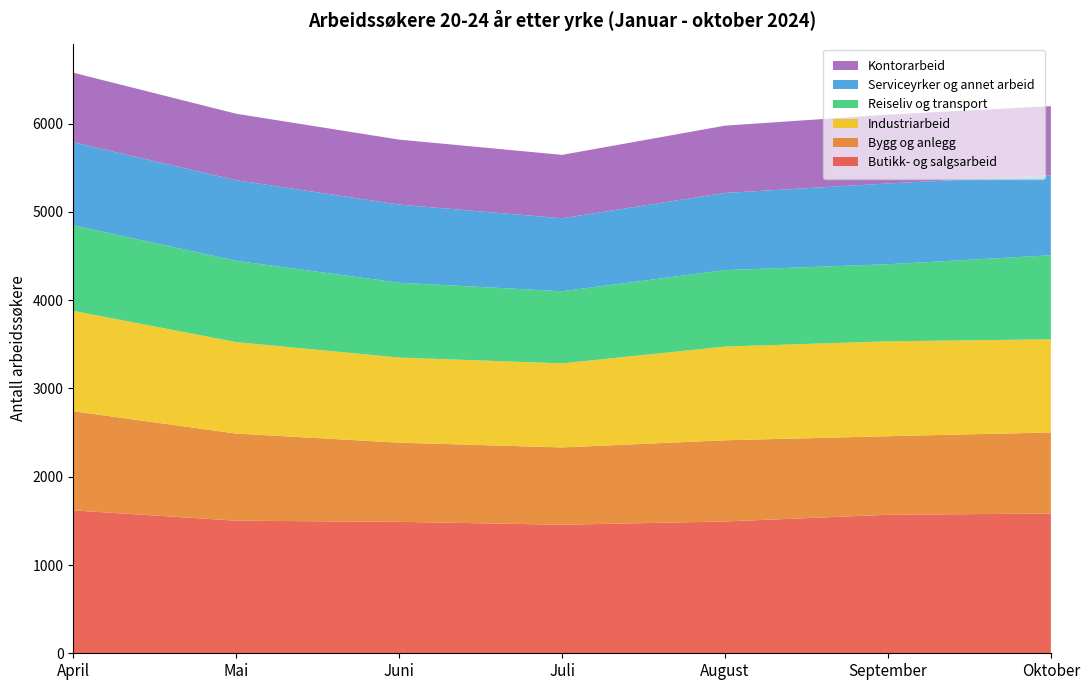

Reading right to left, list all the values displayed in this chart.

Butikk- og salgsarbeid: 1583	1569	1493	1456	1489	1502	1619
Bygg og anlegg: 919	890	920	876	897	987	1123
Industriarbeid: 1055	1075	1061	952	964	1036	1137
Reiseliv og transport: 952	873	867	817	848	921	969
Serviceyrker og annet arbeid: 906	915	874	827	885	913	941
Kontorarbeid: 783	780	762	718	736	753	788